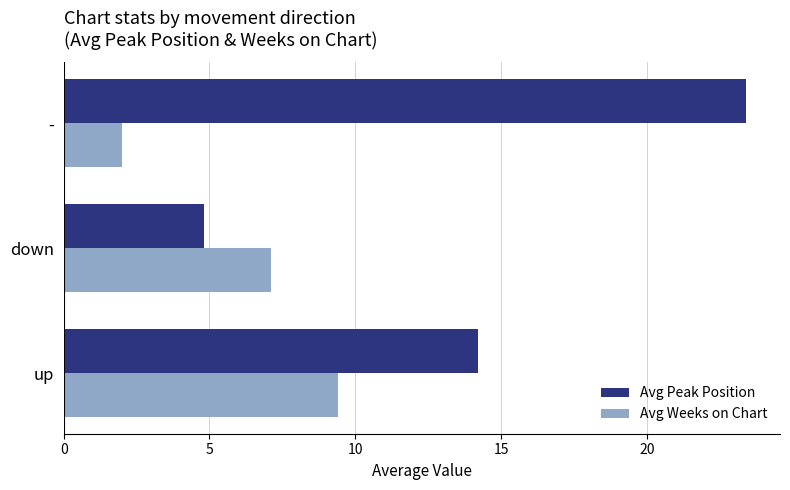

How many data points does each series have?

3